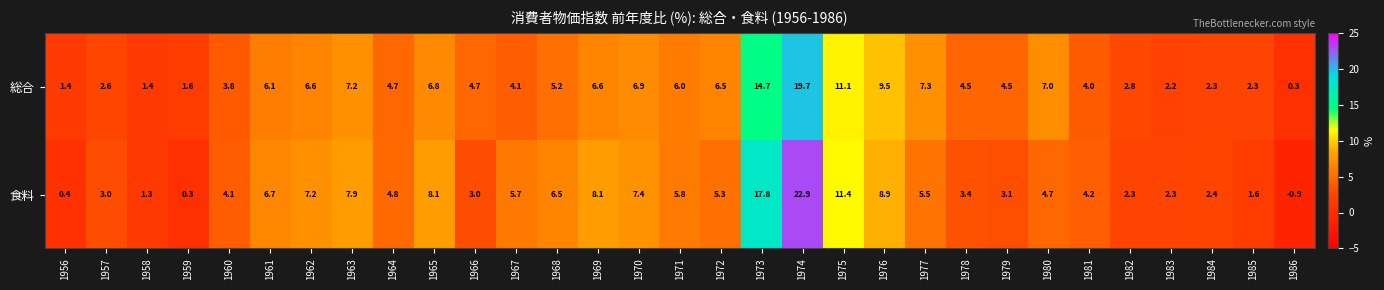

What is the greatest value displayed?

22.9